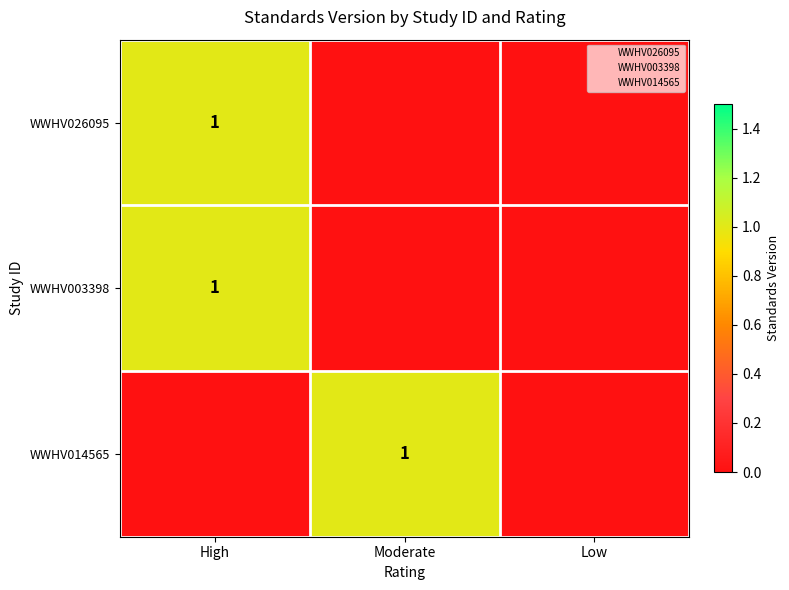

How many distinct data groups are displayed?

3